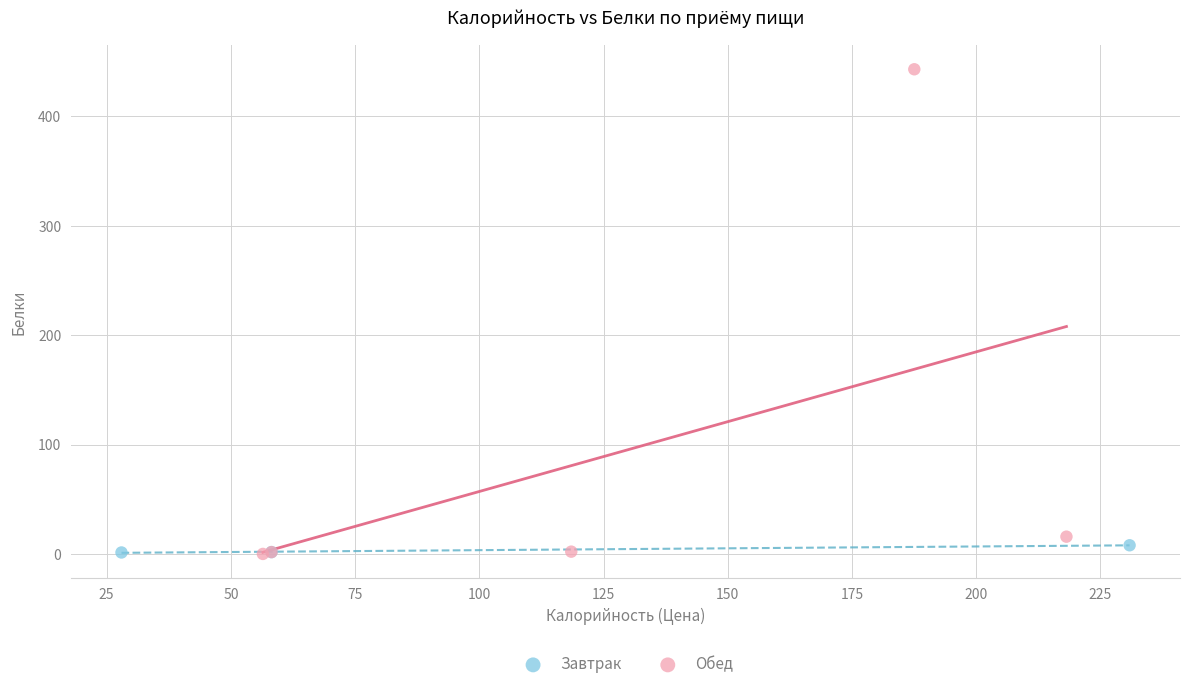

Which series contains the highest Y value?

Обед